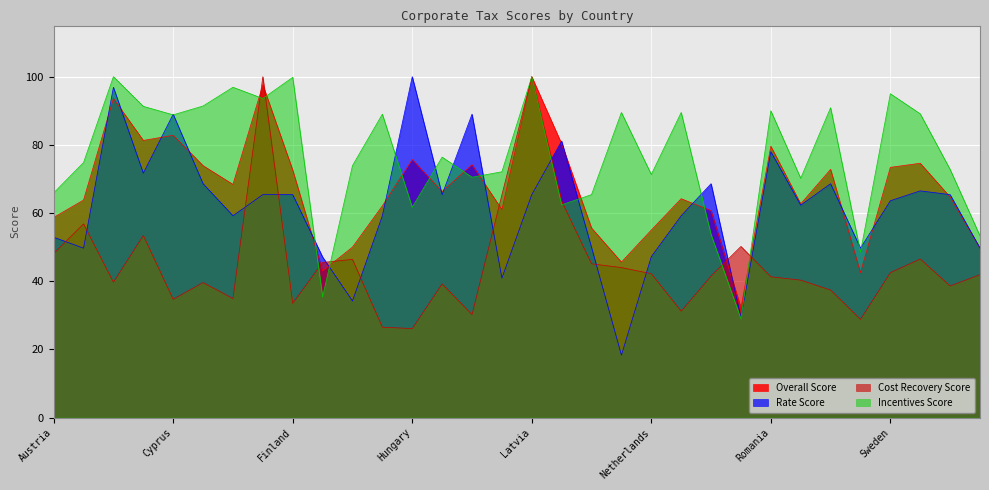

Reading right to left, list all the values displayed in this chart.

Overall Score: United Kingdom=49.7	Turkey=64.7	Switzerland=74.6	Sweden=73.4	Spain=42.5	Slovenia=72.8	Slovak Republic=62.7	Romania=79.6	Portugal=32.2	Poland=60.7	Norway=64.2	Netherlands=55.0	Malta=45.6	Luxembourg=55.6	Lithuania=80.3	Latvia=100.0	Italy=61.0	Ireland=74.2	Iceland=66.3	Hungary=75.7	Greece=62.1	Germany=50.0	France=43.0	Finland=72.6	Estonia=97.6	Denmark=68.4	Czech Republic=73.9	Cyprus=82.8	Croatia=81.3	Bulgaria=93.6	Belgium=63.8	Austria=58.7
Rate Score: United Kingdom=49.7	Turkey=65.4	Switzerland=66.5	Sweden=63.6	Spain=49.7	Slovenia=68.6	Slovak Republic=62.3	Romania=78.0	Portugal=29.3	Poland=68.6	Norway=59.2	Netherlands=47.2	Malta=18.3	Luxembourg=49.9	Lithuania=81.1	Latvia=65.4	Italy=40.9	Ireland=89.0	Iceland=65.4	Hungary=100.0	Greece=59.2	Germany=34.2	France=47.1	Finland=65.4	Estonia=65.4	Denmark=59.2	Czech Republic=68.6	Cyprus=89.0	Croatia=71.7	Bulgaria=96.9	Belgium=49.7	Austria=52.9
Cost Recovery Score: United Kingdom=41.9	Turkey=38.6	Switzerland=46.5	Sweden=42.5	Spain=28.8	Slovenia=37.4	Slovak Republic=40.3	Romania=41.3	Portugal=50.2	Poland=41.5	Norway=31.2	Netherlands=42.2	Malta=44.0	Luxembourg=45.1	Lithuania=63.5	Latvia=100.0	Italy=65.3	Ireland=30.2	Iceland=39.2	Hungary=26.1	Greece=26.5	Germany=46.4	France=45.5	Finland=33.5	Estonia=100.0	Denmark=34.9	Czech Republic=39.6	Cyprus=34.7	Croatia=53.4	Bulgaria=39.7	Belgium=56.8	Austria=48.1
Incentives Score: United Kingdom=53.3	Turkey=72.8	Switzerland=89.1	Sweden=95.0	Spain=48.5	Slovenia=90.9	Slovak Republic=70.2	Romania=90.0	Portugal=29.0	Poland=53.7	Norway=89.5	Netherlands=71.3	Malta=89.5	Luxembourg=65.4	Lithuania=62.4	Latvia=100.0	Italy=72.1	Ireland=70.5	Iceland=76.4	Hungary=61.7	Greece=89.0	Germany=73.9	France=35.4	Finland=99.8	Estonia=93.6	Denmark=96.9	Czech Republic=91.4	Cyprus=88.8	Croatia=91.3	Bulgaria=100.0	Belgium=74.8	Austria=65.9